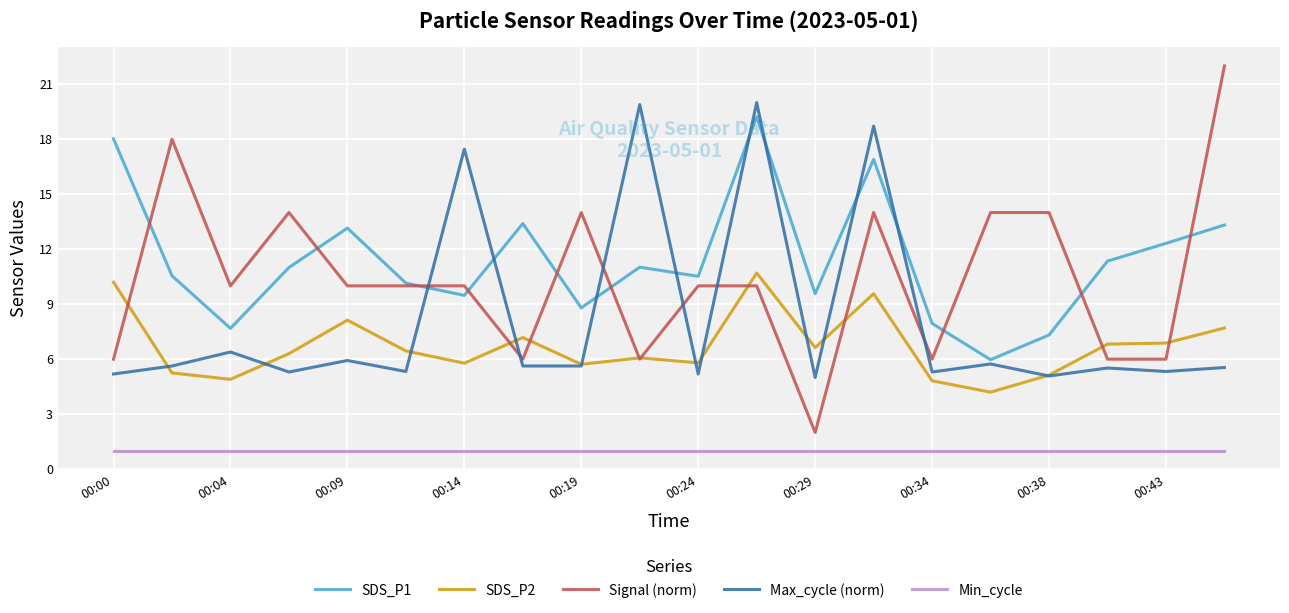

True or false: Max_cycle (norm) has more than 1 interior local peaks.

True